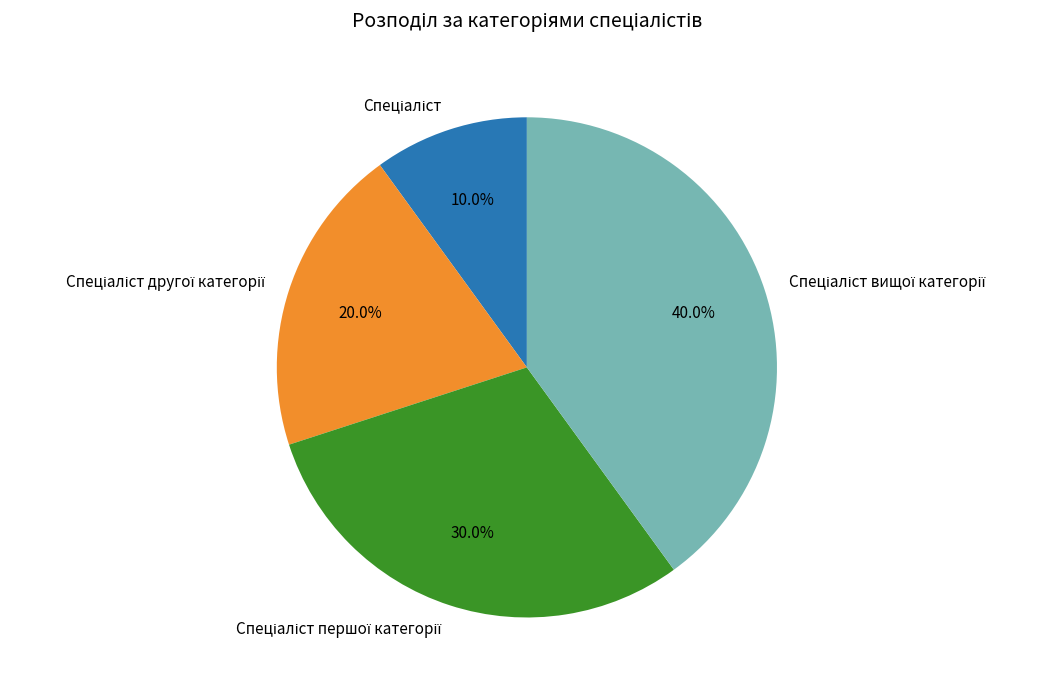

Does any single category account for the majority?

No